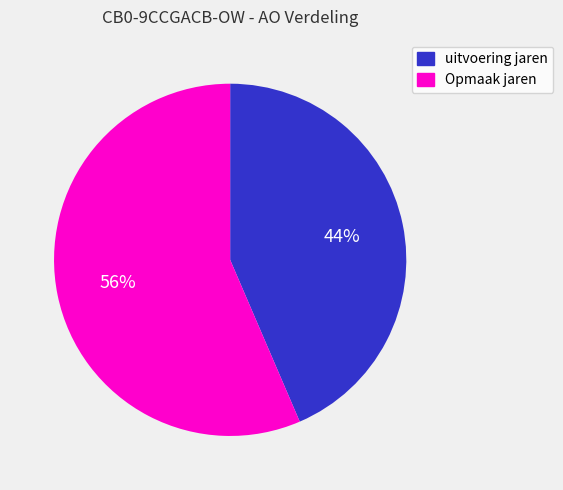

Which has a higher value, Opmaak jaren or uitvoering jaren?

Opmaak jaren